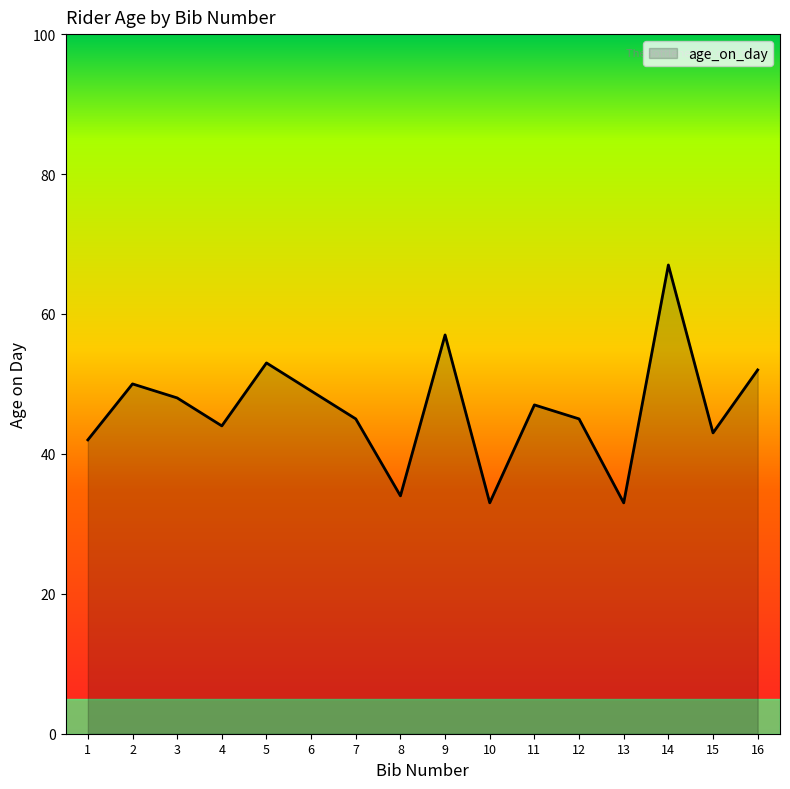

Reading left to right, transcribe all the data shown in this chart.

1=42	2=50	3=48	4=44	5=53	6=49	7=45	8=34	9=57	10=33	11=47	12=45	13=33	14=67	15=43	16=52